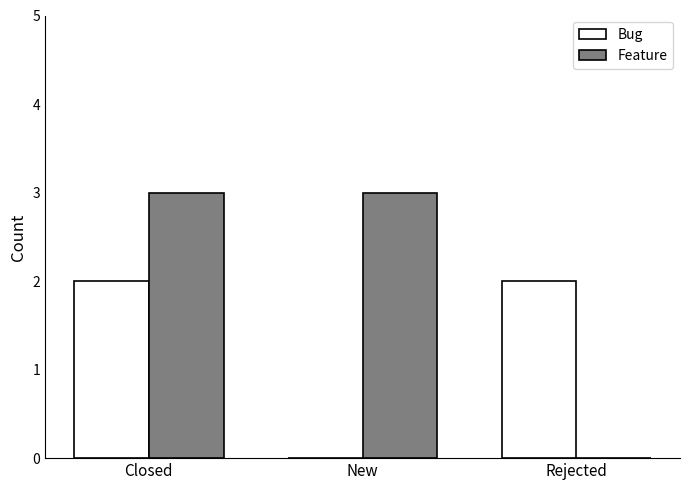

What is the sum of the Feature values at New and Rejected?

3